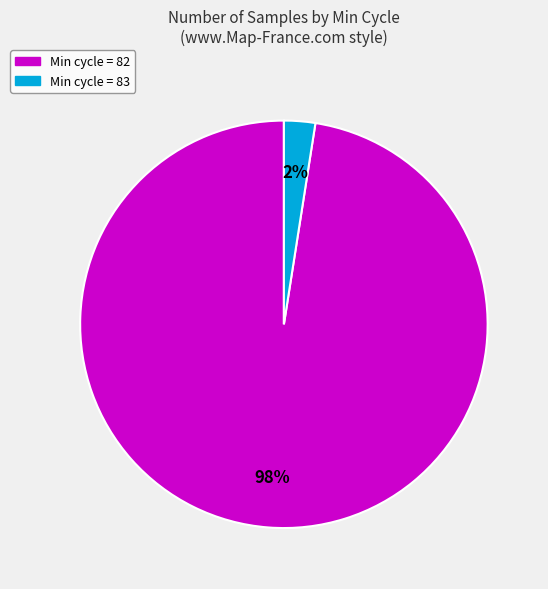

Count the number of slices in the pie.

2